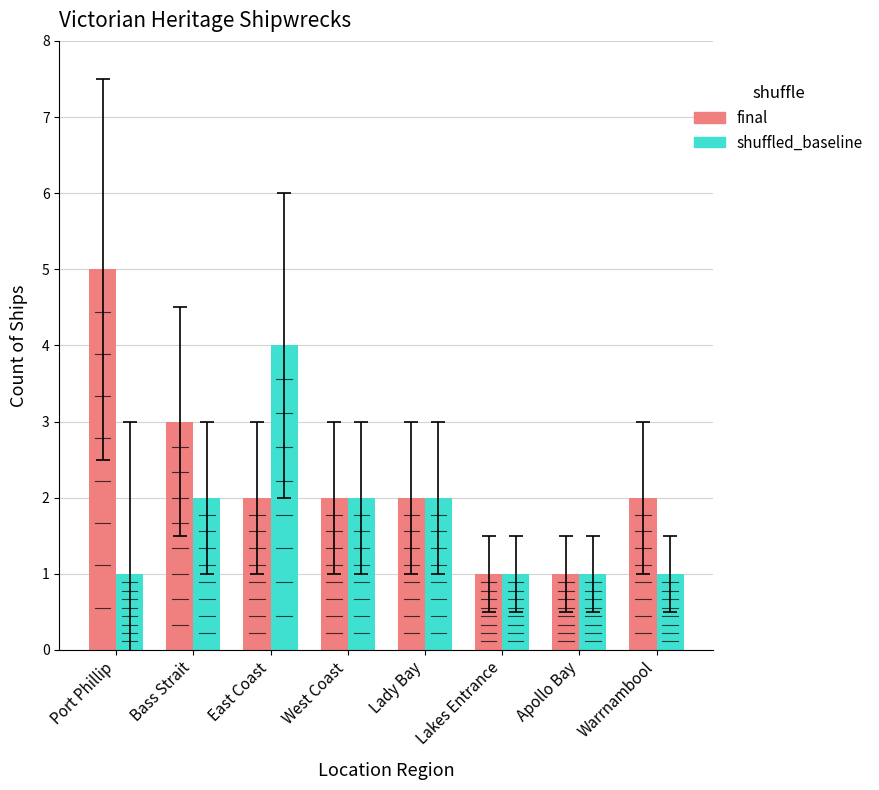

At East Coast, list the series in order from smallest to largest.

final, shuffled_baseline